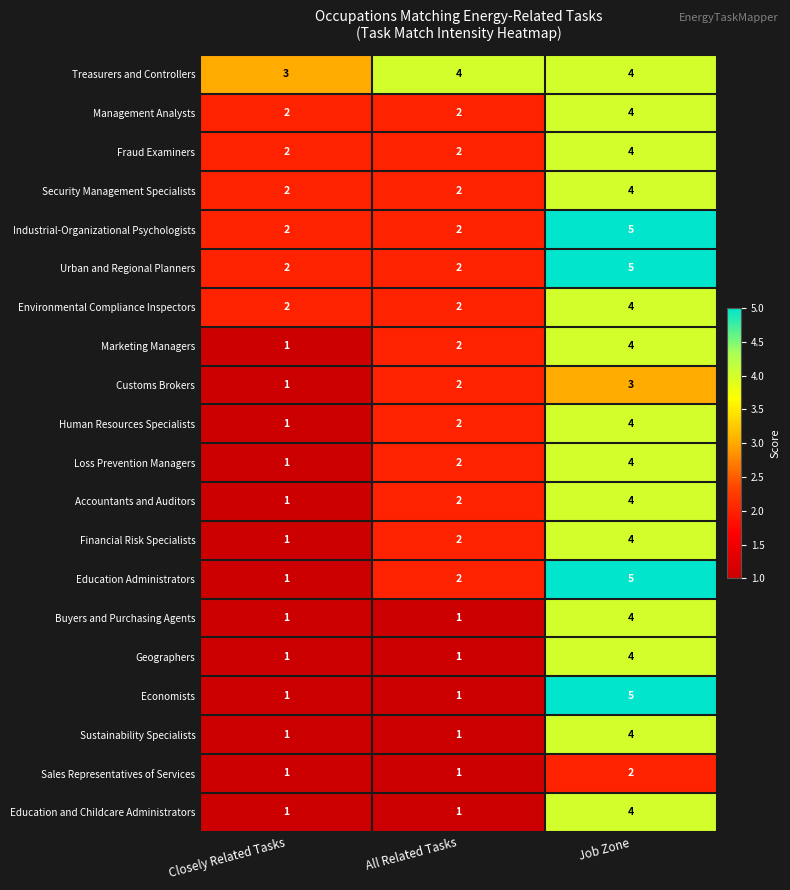

At which category is the sum across all series the highest?

Job Zone